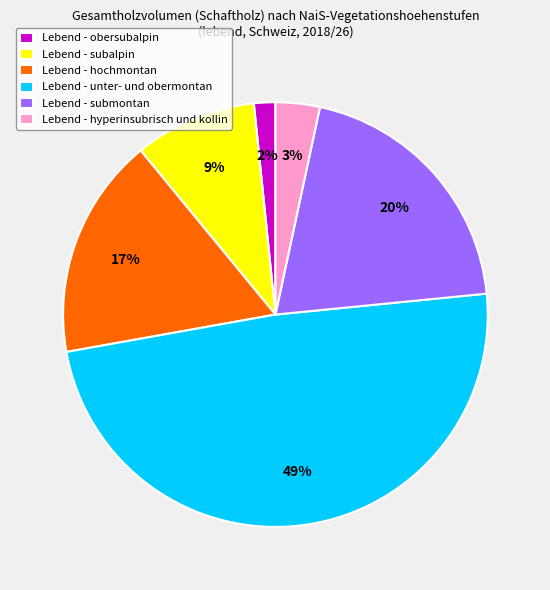

The Lebend - submontan slice represents 20% of the pie. True or false?

True